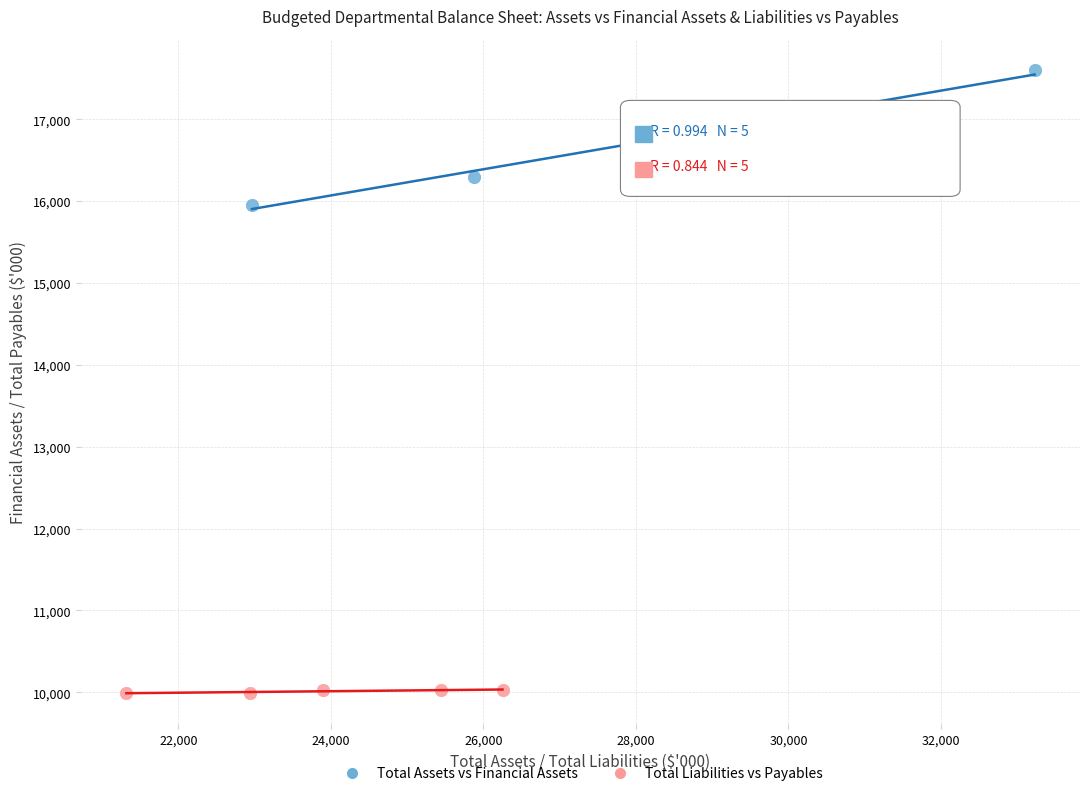

Which series contains the highest Y value?

Total Assets vs Financial Assets